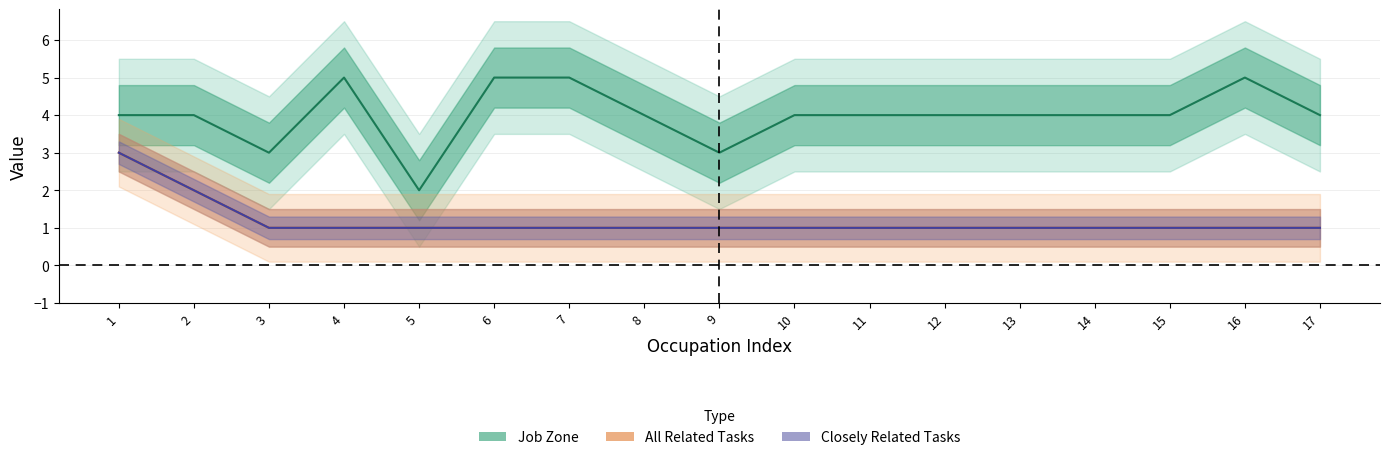

The value of Job Zone at 10 is 4. True or false?

True